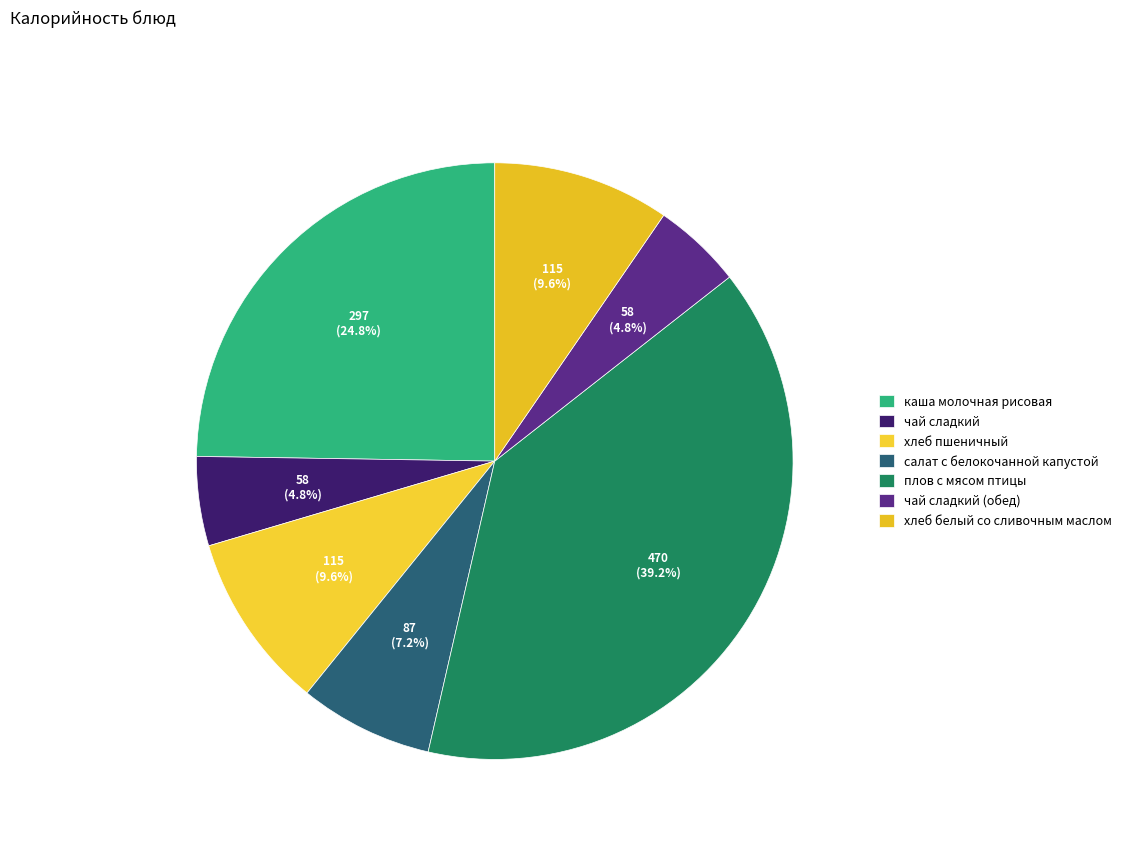

What percentage is the каша молочная рисовая slice, to the nearest percent?

25%